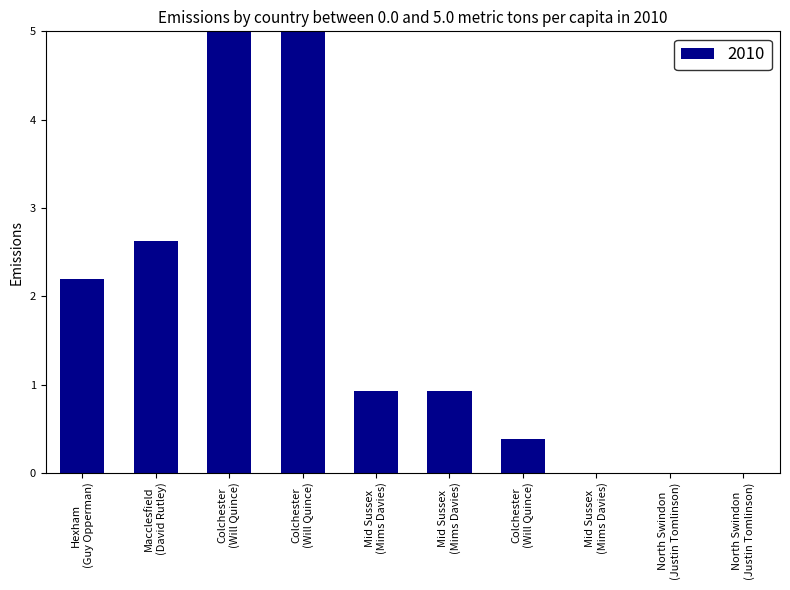

Are the bars horizontal?

No